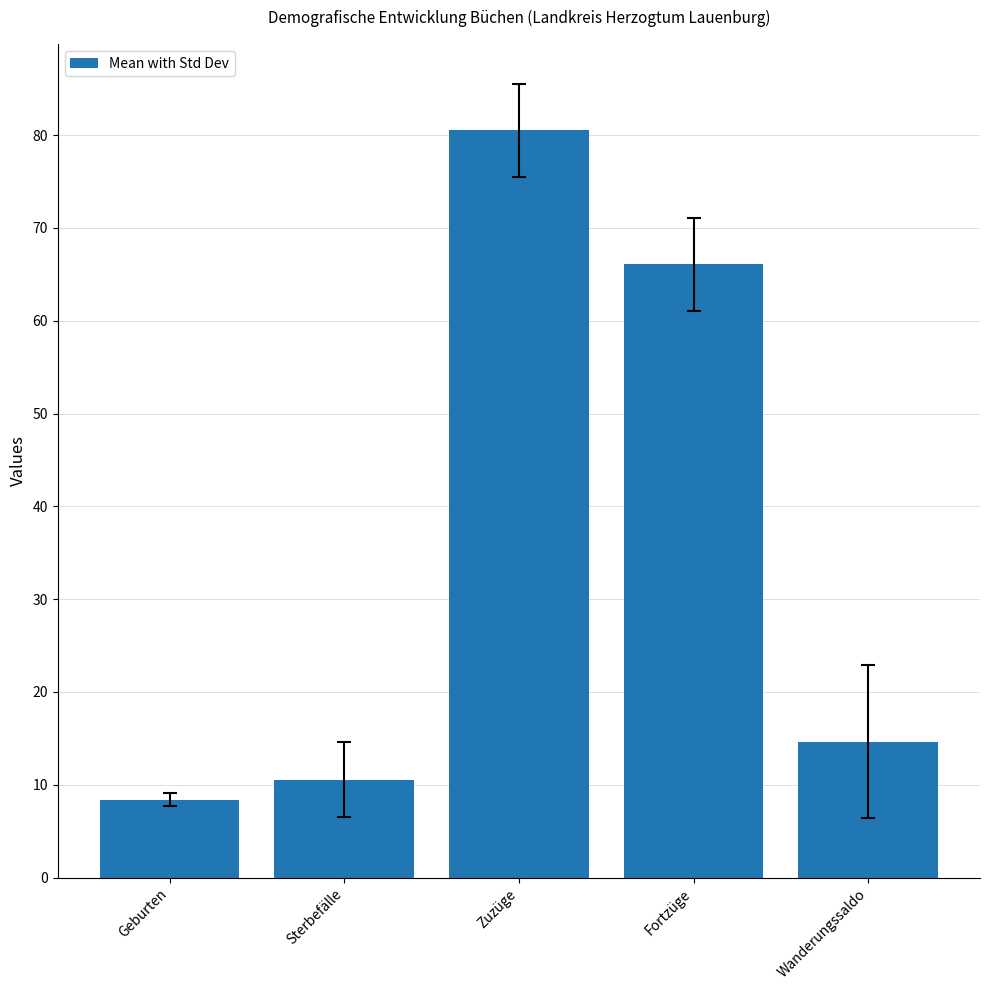

List the labels in order of value, smallest first.

Geburten, Sterbefälle, Wanderungssaldo, Fortzüge, Zuzüge